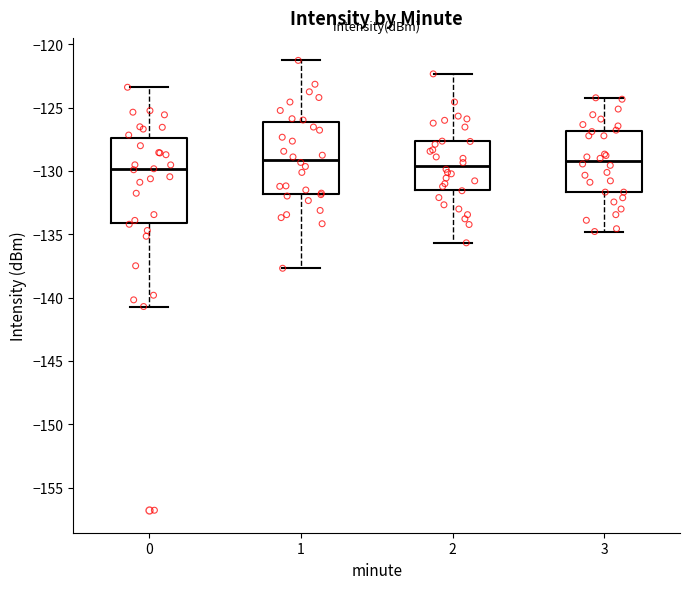

Comparing the boxes themselves (not the whiskers), which one is the tallest?

0